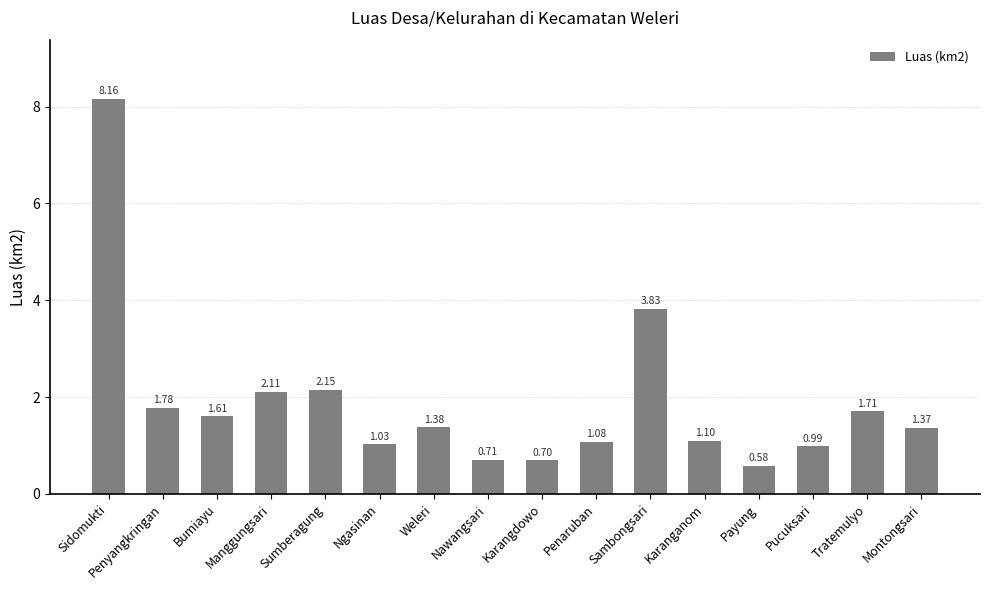

Are the bars horizontal?

No